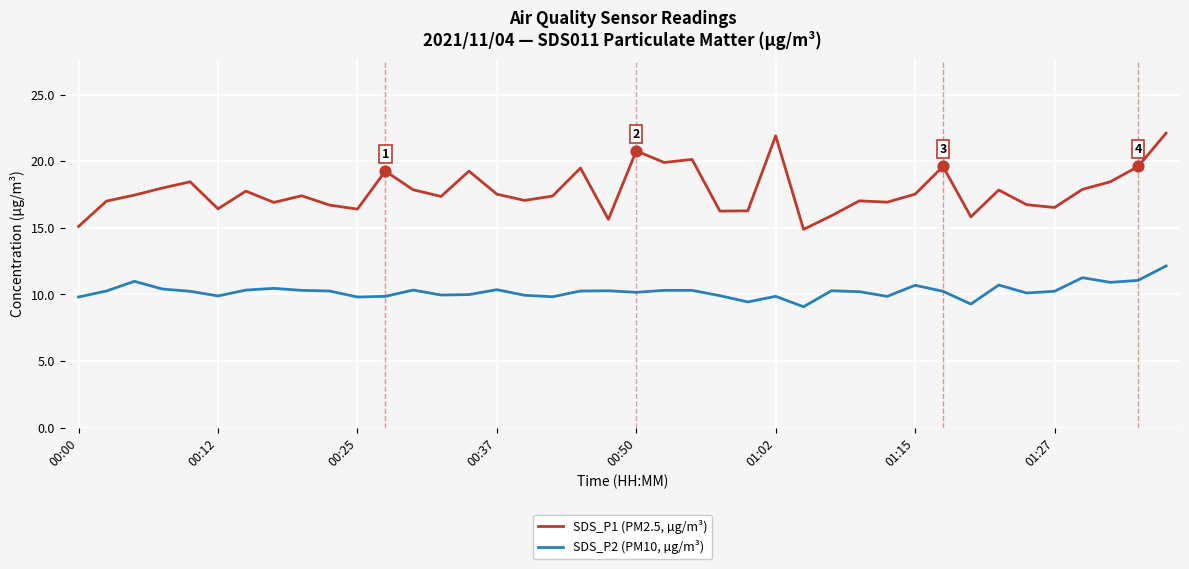

Which series has the largest range (max minus min)?

SDS_P1 (PM2.5, µg/m³)